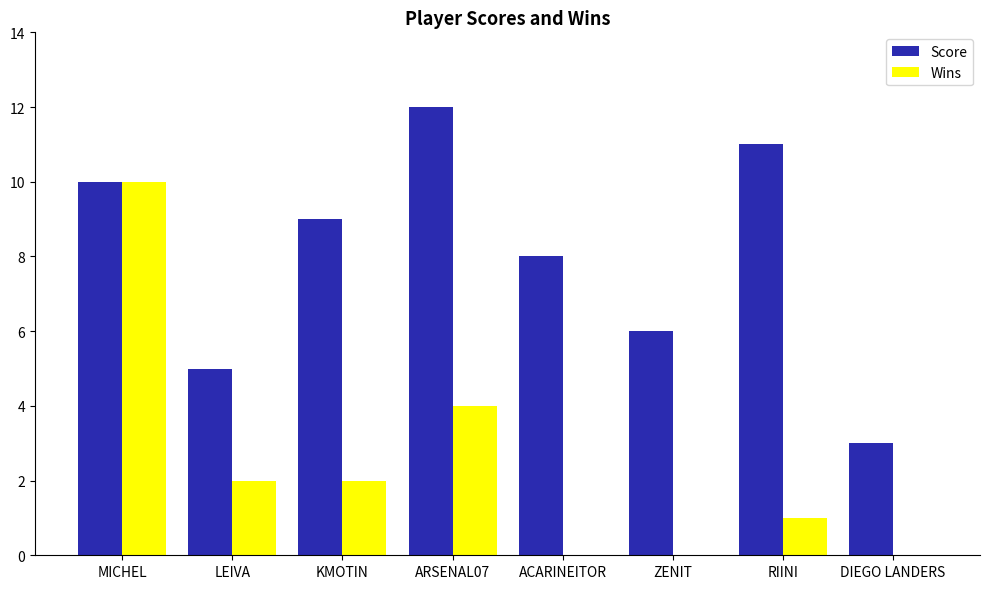

At which category is the sum across all series the highest?

MICHEL